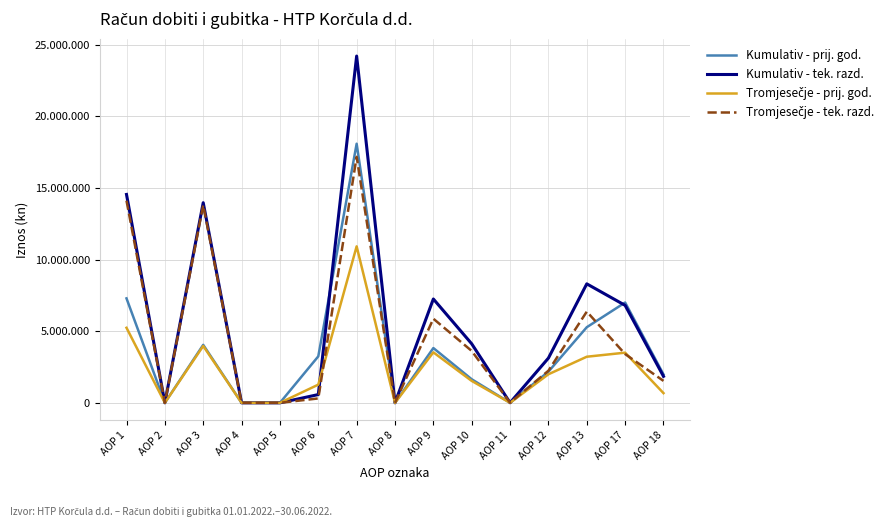

Reading right to left, list all the values displayed in this chart.

Kumulativ - prij. god.: 1983744	7005704	5279878	2177651	2664	1645655	3825970	0	18095296	3245655	0	0	4048724	0	7294379
Kumulativ - tek. razd.: 1849940	6806686	8308423	3124459	6078	4121424	7251961	0	24217010	576768	0	0	13975715	0	14552483
Tromjesečje - prij. god.: 676719	3502852	3219731	1994162	2664	1530333	3527159	0	10926461	1269841	0	0	3970711	0	5240552
Tromjesečje - tek. razd.: 1532083	3405183	6370053	2243798	5959	3623739	5873496	0	17180815	307903	0	0	13810072	0	14117975